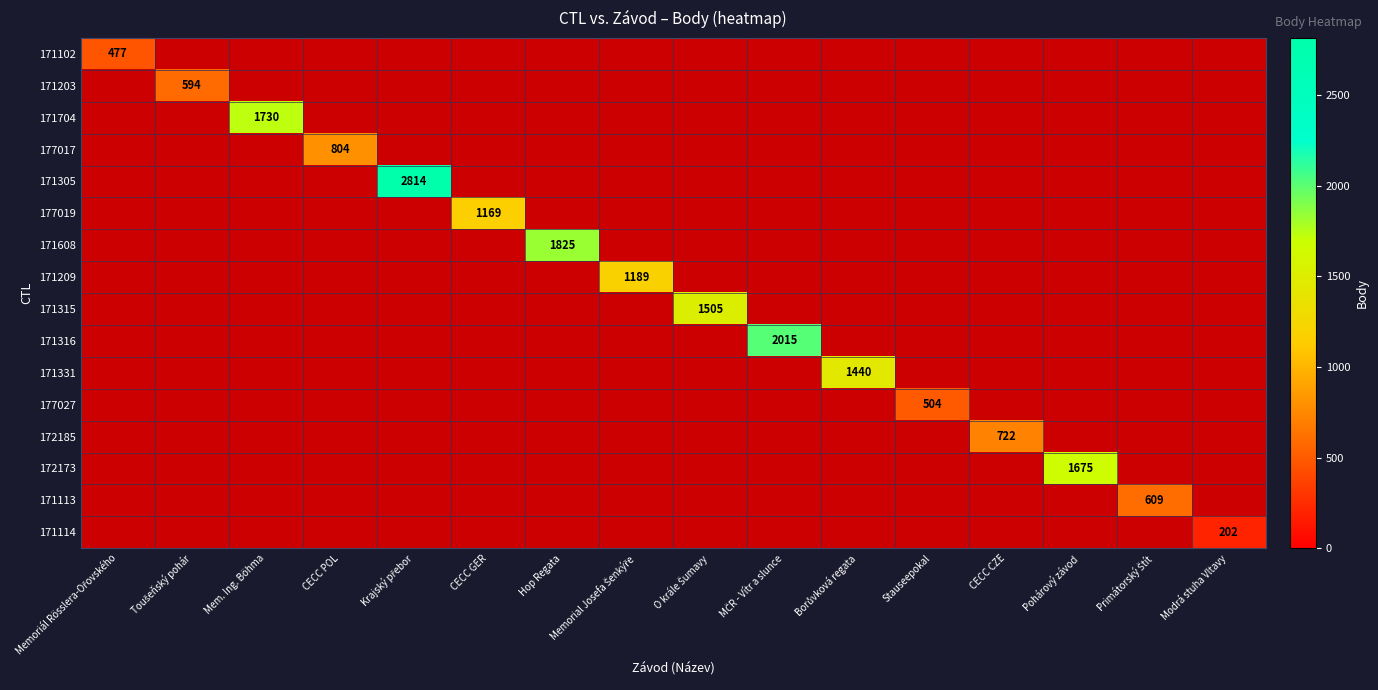

How many series are shown in this chart?

16